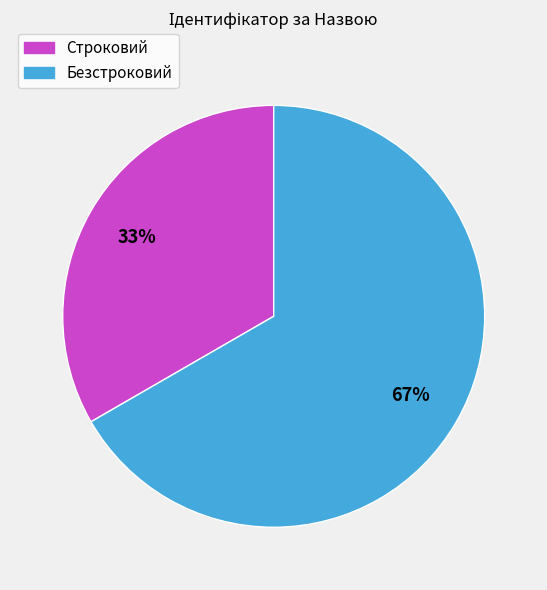

To the nearest percent, what is the combined percentage of Безстроковий and Строковий?

100%